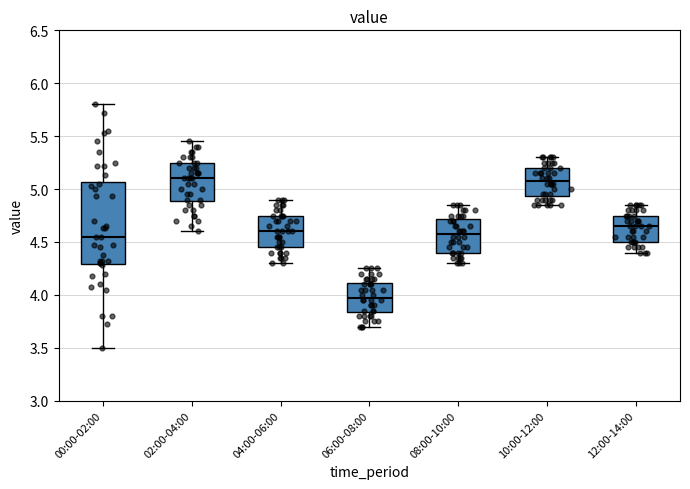

Reading left to right, read every box against the y-axis: the position of its median line, the range the box covers, and the ends of its whiskers. The values are not printed on the chart, so give them approximately, as read against the axis.

00:00-02:00: median 4.55, box 4.30 to 5.05, whiskers 3.50 to 5.80
02:00-04:00: median 5.10, box 4.90 to 5.25, whiskers 4.60 to 5.45
04:00-06:00: median 4.60, box 4.45 to 4.75, whiskers 4.30 to 4.90
06:00-08:00: median 4.00, box 3.85 to 4.10, whiskers 3.70 to 4.25
08:00-10:00: median 4.60, box 4.40 to 4.70, whiskers 4.30 to 4.85
10:00-12:00: median 5.10, box 4.95 to 5.20, whiskers 4.85 to 5.30
12:00-14:00: median 4.65, box 4.50 to 4.75, whiskers 4.40 to 4.85